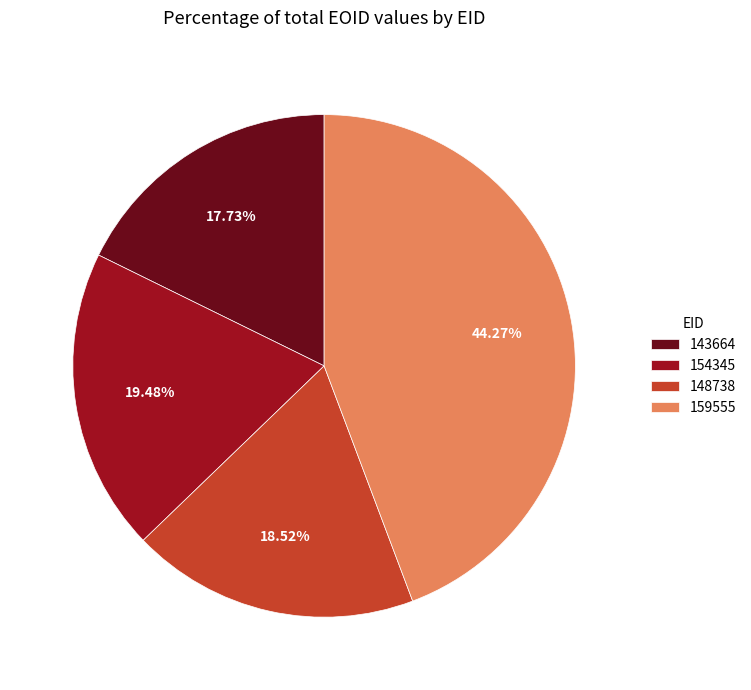

What percentage is the 154345 slice, to the nearest percent?

19%